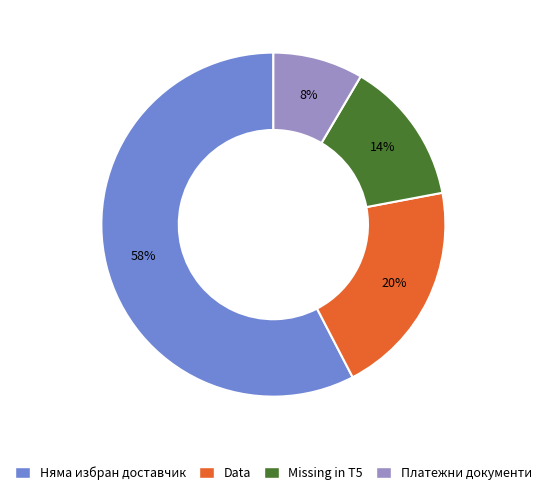

Rank the categories by value from lowest to highest.

Платежни документи, Missing in T5, Data, Няма избран доставчик